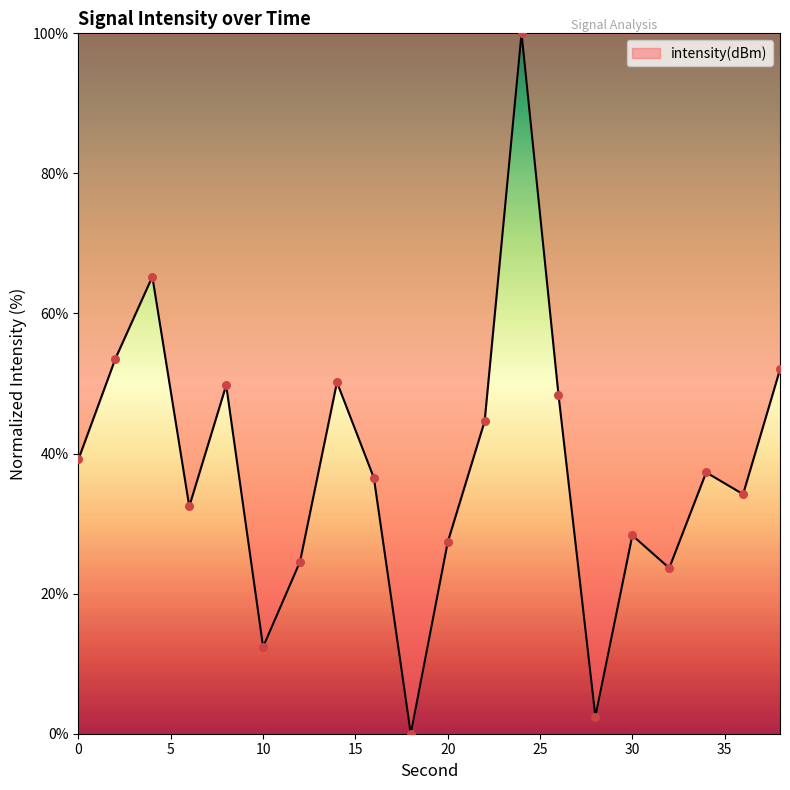

What is the maximum value shown in the chart?

100.0